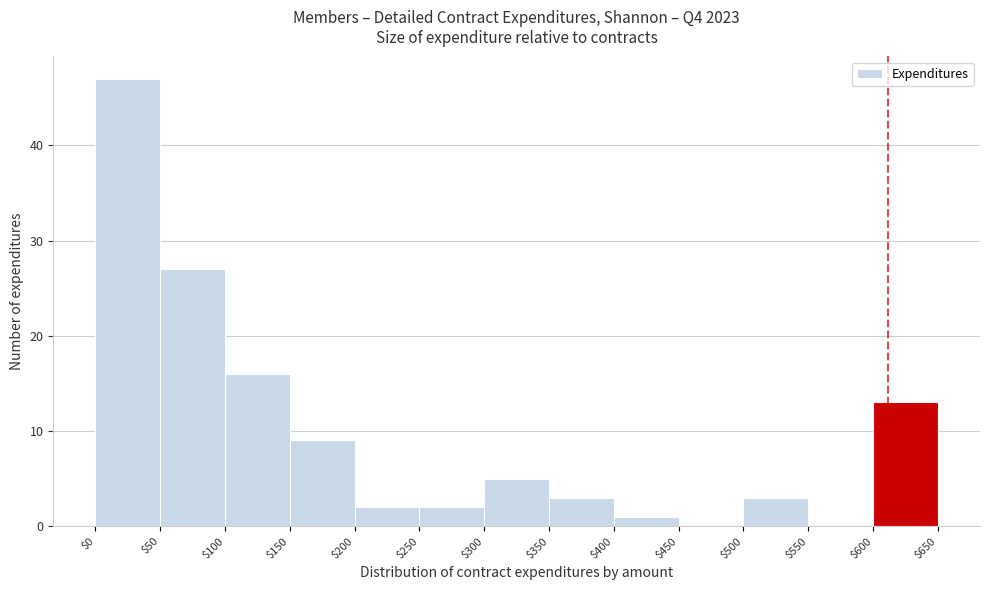

Reading left to right, transcribe this chart: for each bar, give the range it covers on the x-axis and its height. The values are not printed on the chart, so give them approximately, as read against the axis.

$0 to $50: 47
$50 to $100: 27
$100 to $150: 16
$150 to $200: 9
$200 to $250: 2
$250 to $300: 2
$300 to $350: 5
$350 to $400: 3
$400 to $450: 1
$450 to $500: 0
$500 to $550: 3
$550 to $600: 0
$600 to $650: 13